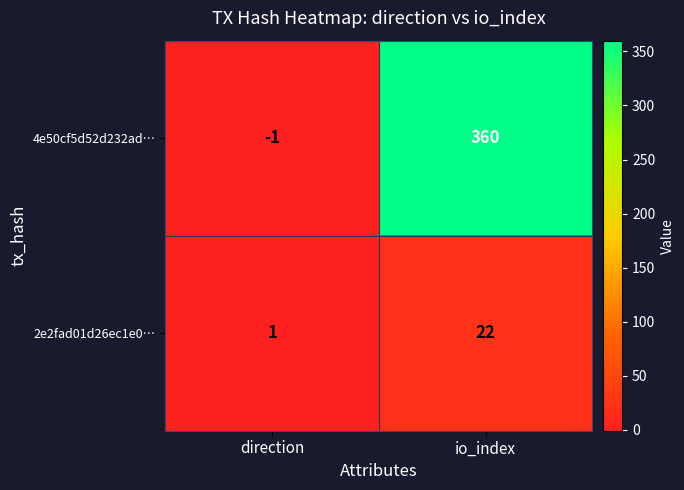

Which label corresponds to the smallest value in the chart?

direction